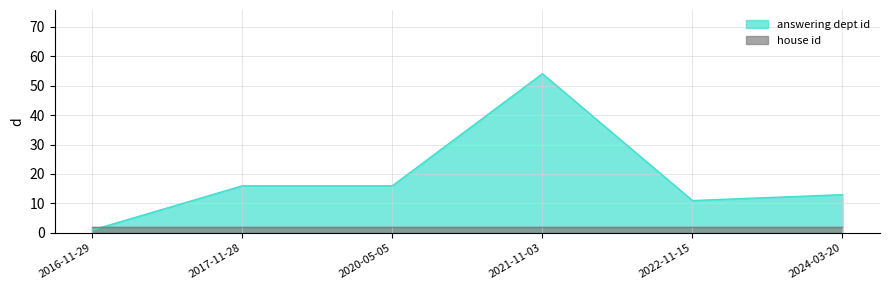

The chart shows a value of 18 at 2021-11-03. True or false?

False